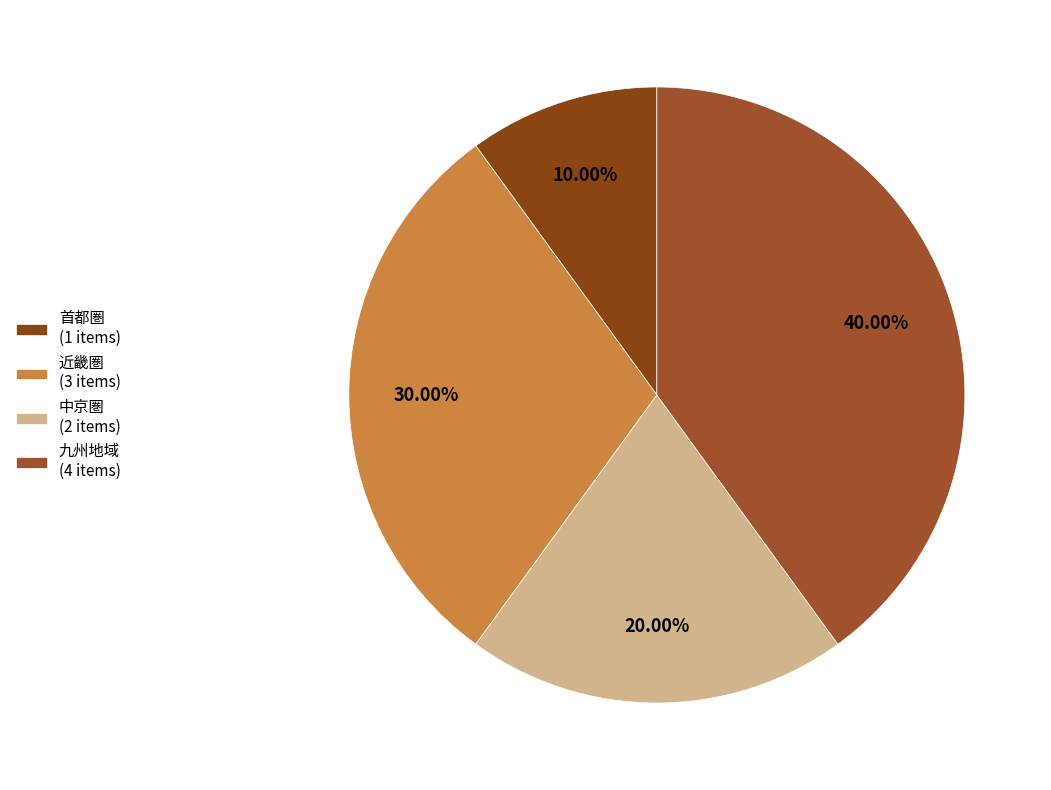

How many slices are in this pie chart?

4